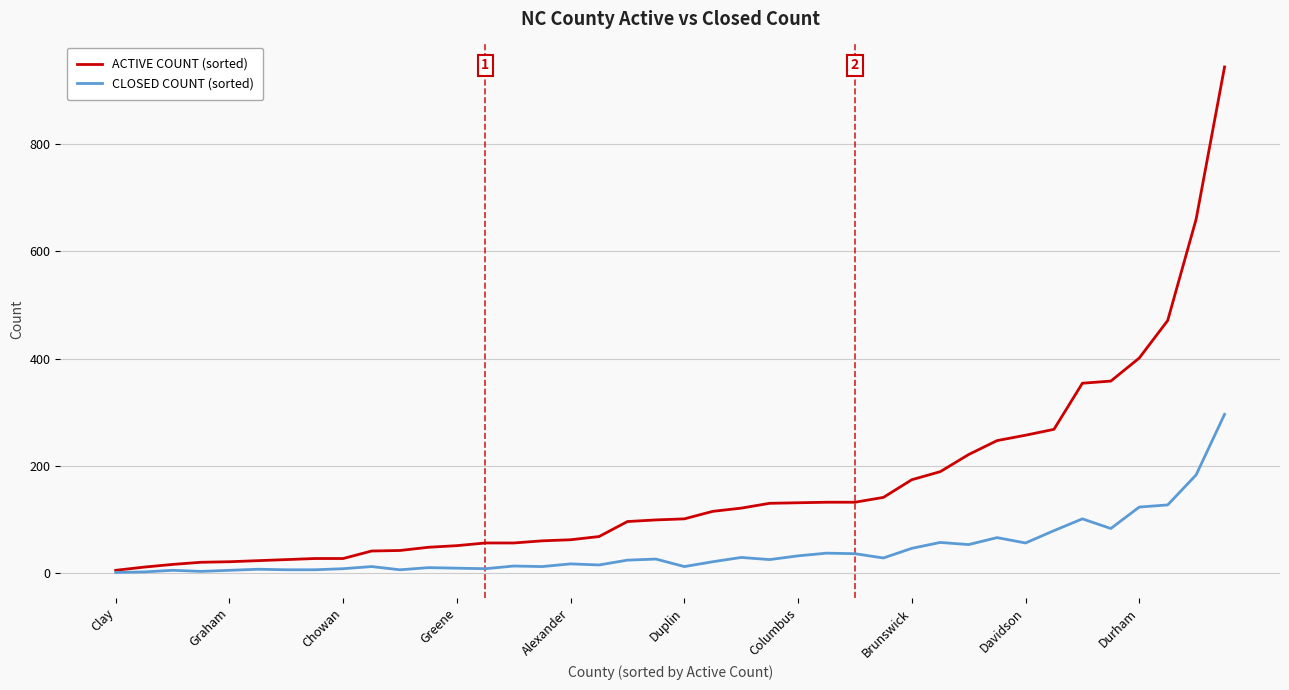

What is the minimum value shown in the chart?

1